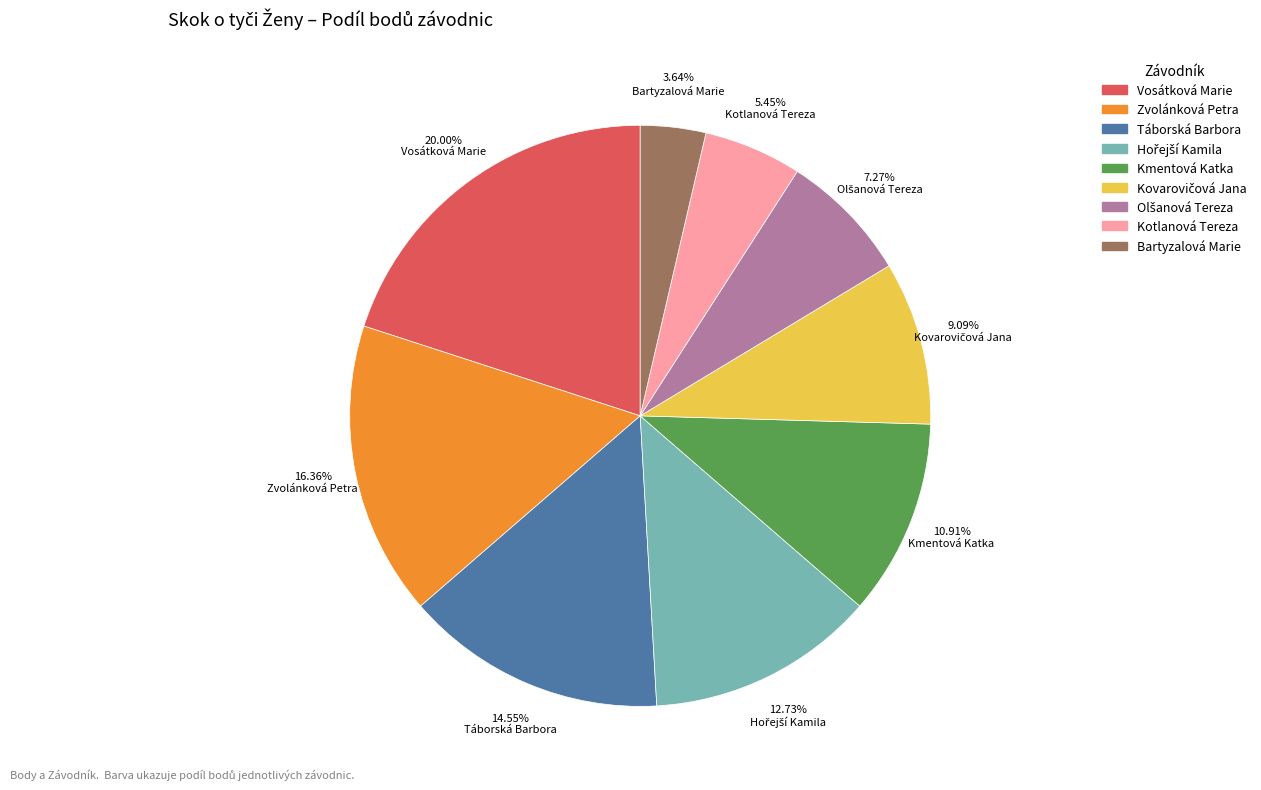

Approximately how many times larger is the value at Kotlanová Tereza compared to Vosátková Marie?

0.3